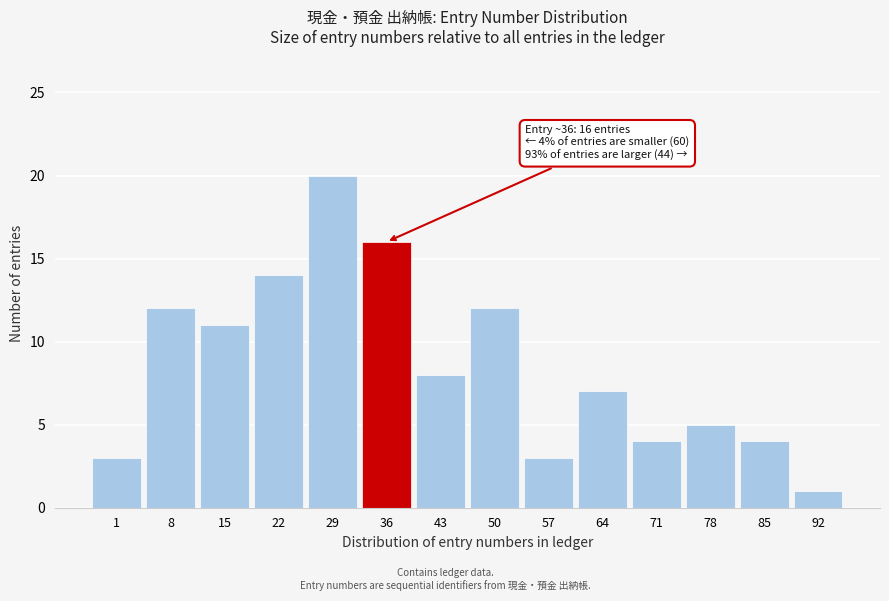

Reading left to right, what are all the values shown in this chart?

1=3	8=12	15=11	22=14	29=20	36=16	43=8	50=12	57=3	64=7	71=4	78=5	85=4	92=1